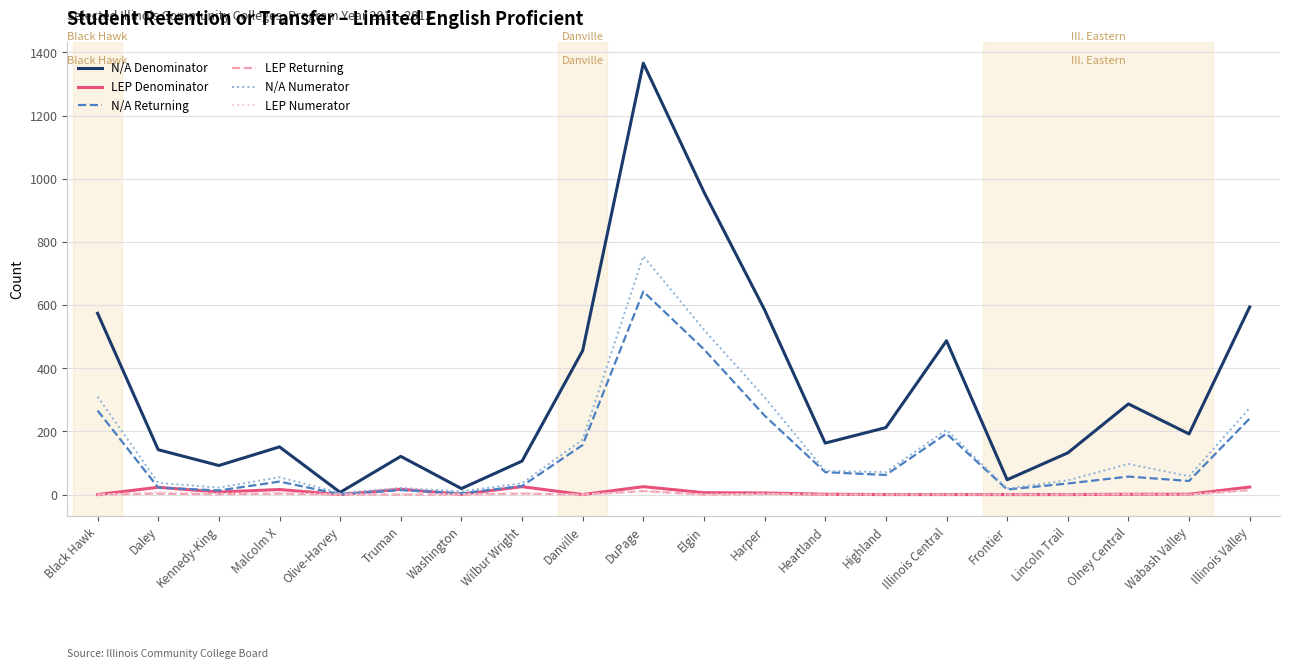

Which series has the largest total across all categories?

N/A Denominator